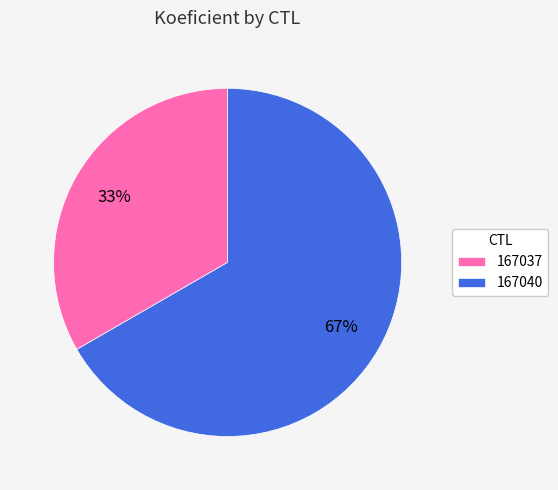

What is the largest slice in the pie chart?

167040